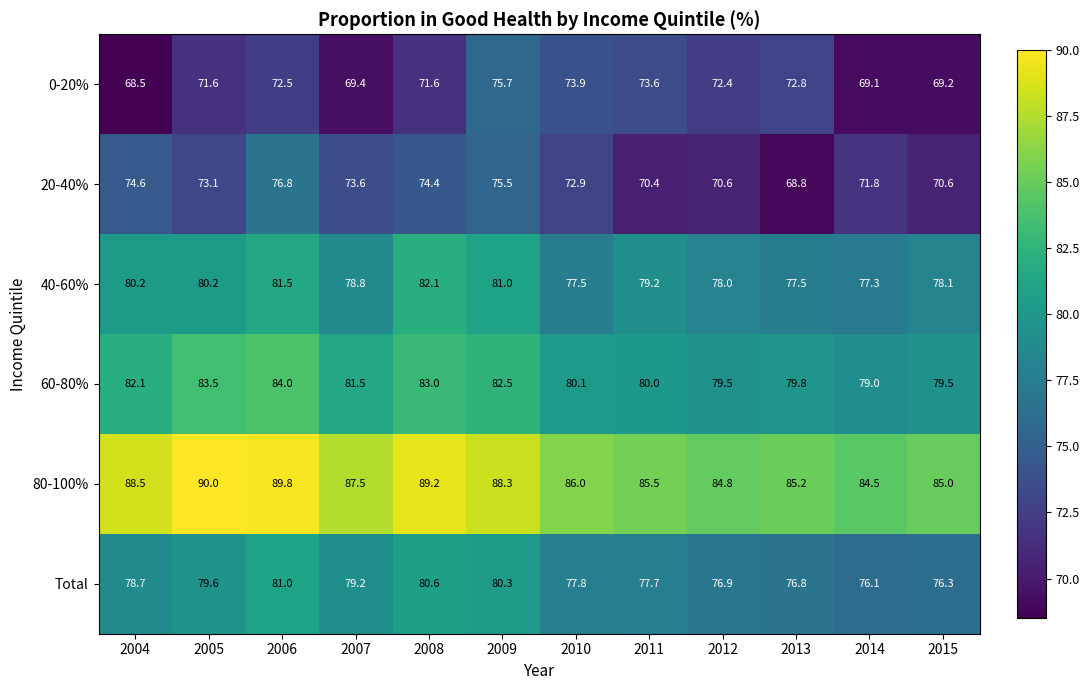

Between 2005 and 2009, which series saw the biggest shift?

0-20%